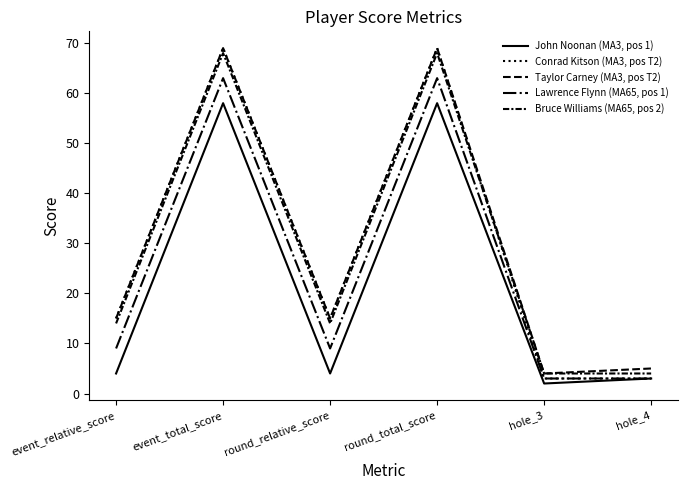

Is the value of John Noonan (MA3, pos 1) at hole_3 greater than the value of Lawrence Flynn (MA65, pos 1) at event_total_score?

No